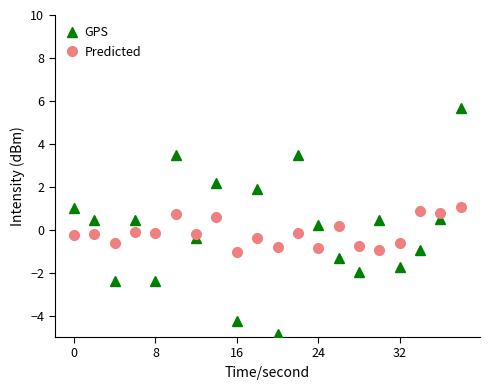

What is the value of the GPS point at the 4th from the left?

0.4